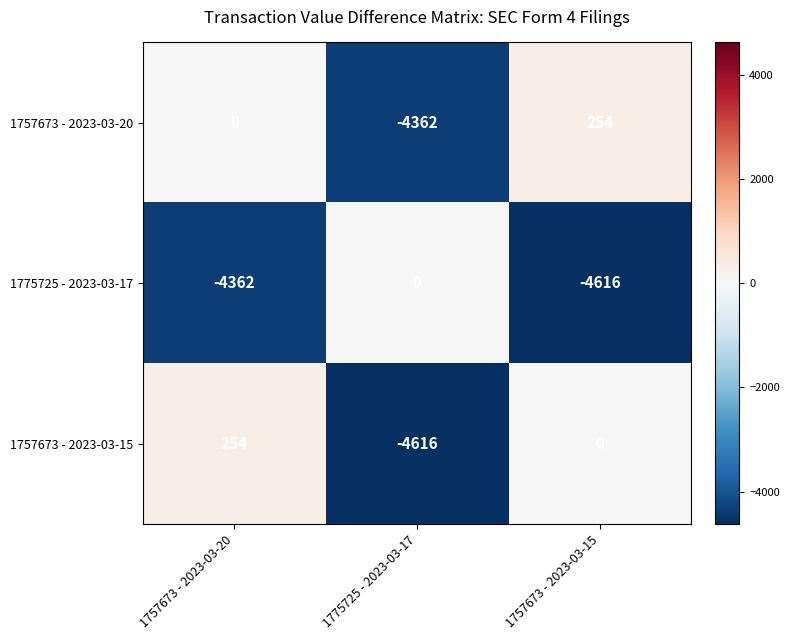

Rank the series at 1757673 - 2023-03-20 from highest to lowest value.

1757673 - 2023-03-15, 1757673 - 2023-03-20, 1775725 - 2023-03-17